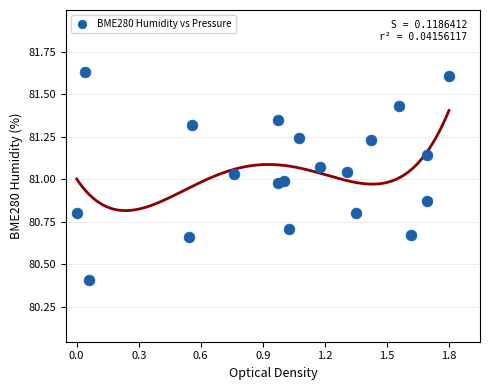

What is the range of X values (max minus min)?

1.8